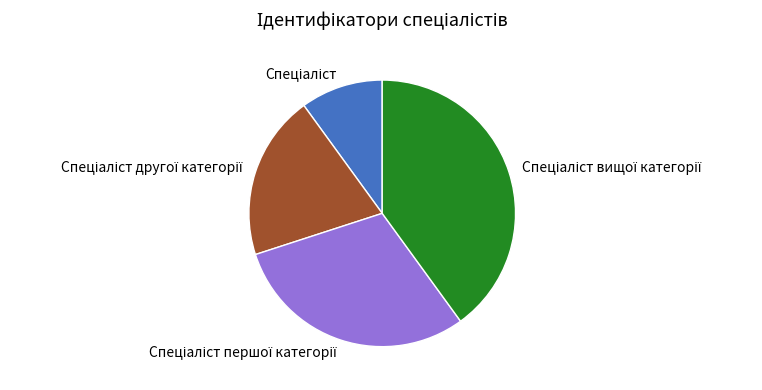

Is there a majority slice in this chart?

No